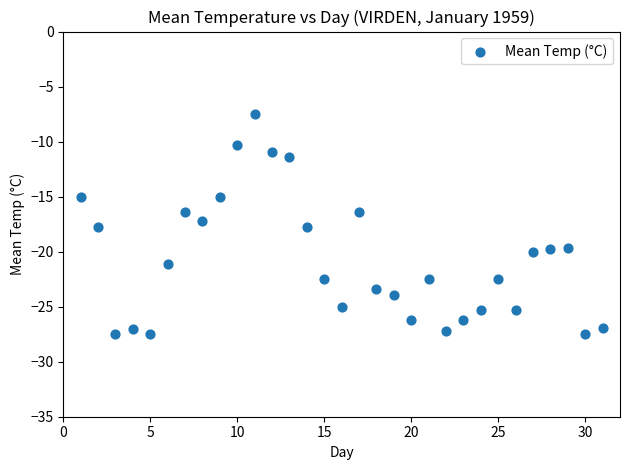

What is the range of X values (max minus min)?

30.0